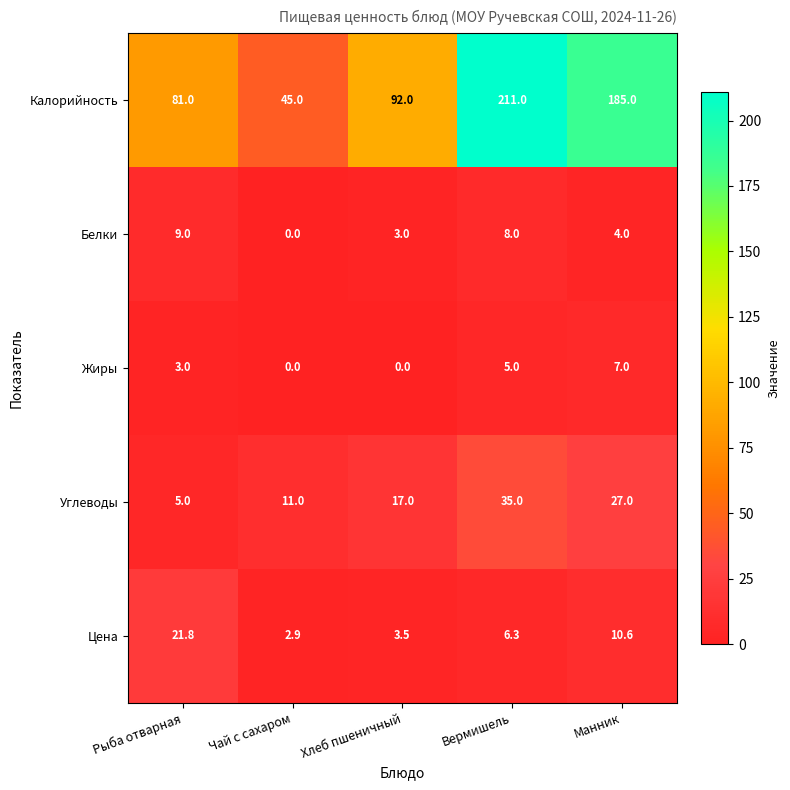

Read the Калорийность value at Хлеб пшеничный.

92.0